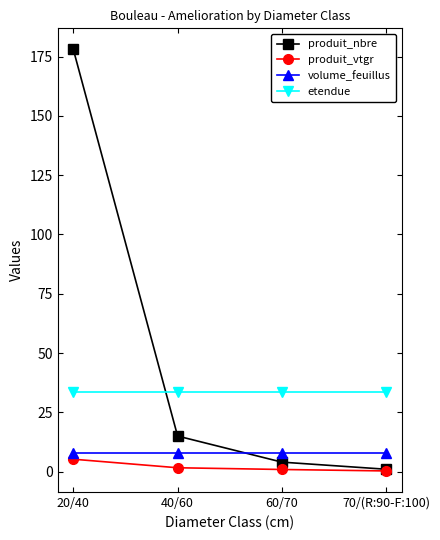

Read the produit_nbre value at 60/70.

4.0